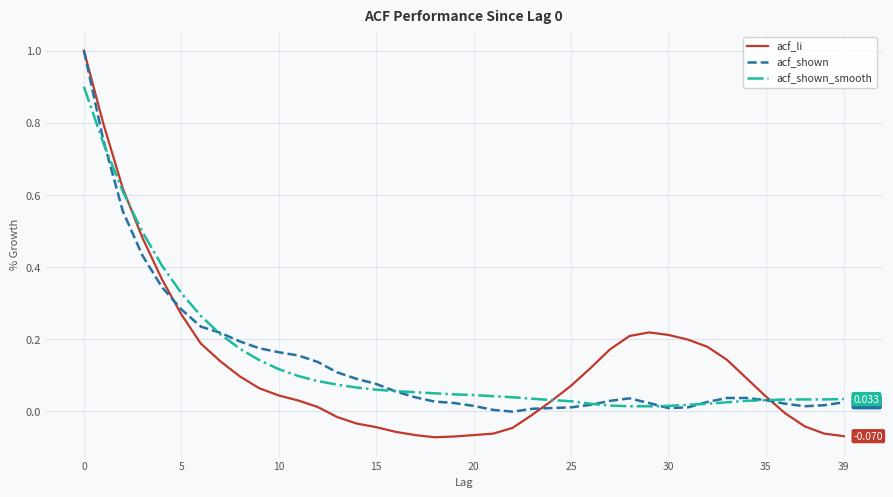

Which series has the widest spread of values?

acf_li